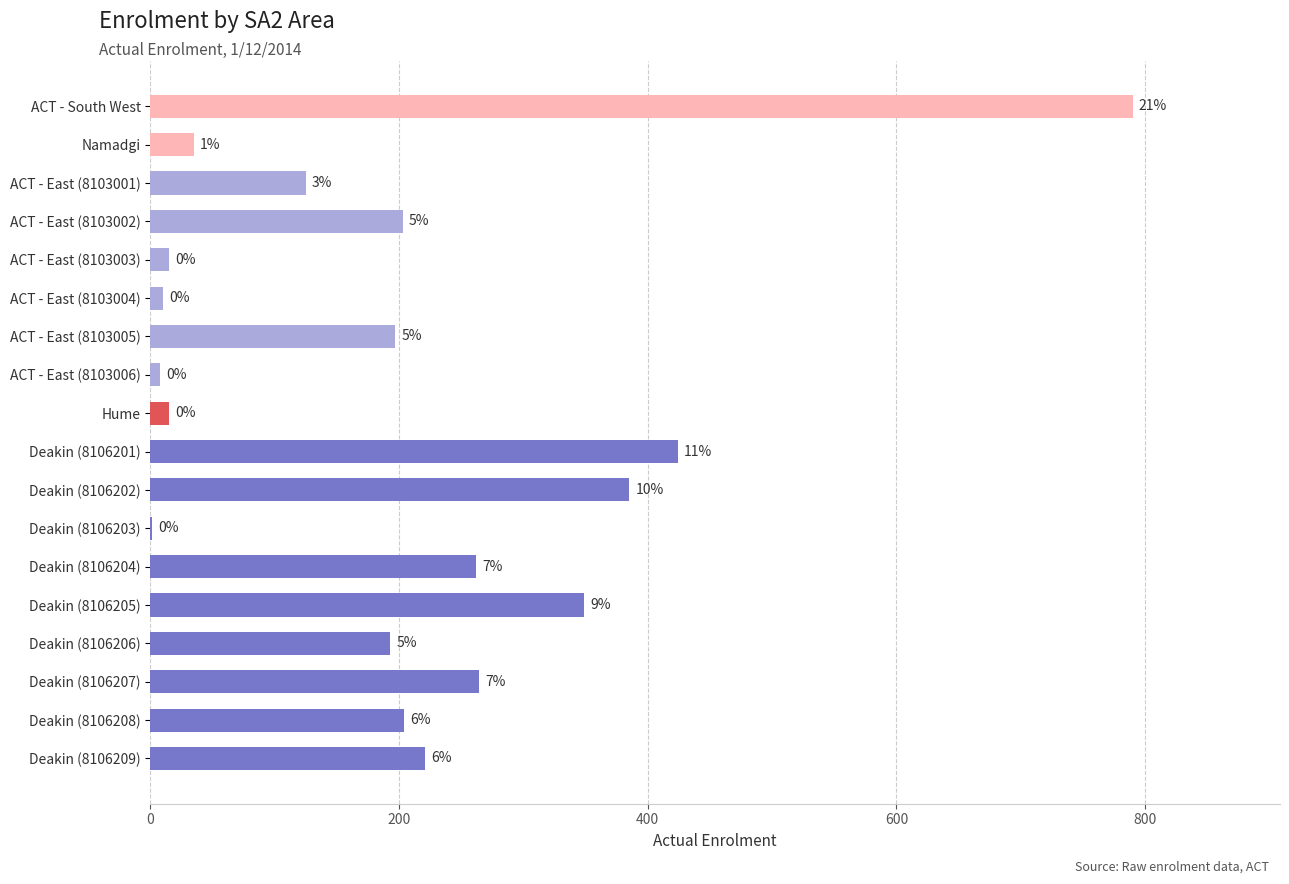

What is the maximum value shown in the chart?

790